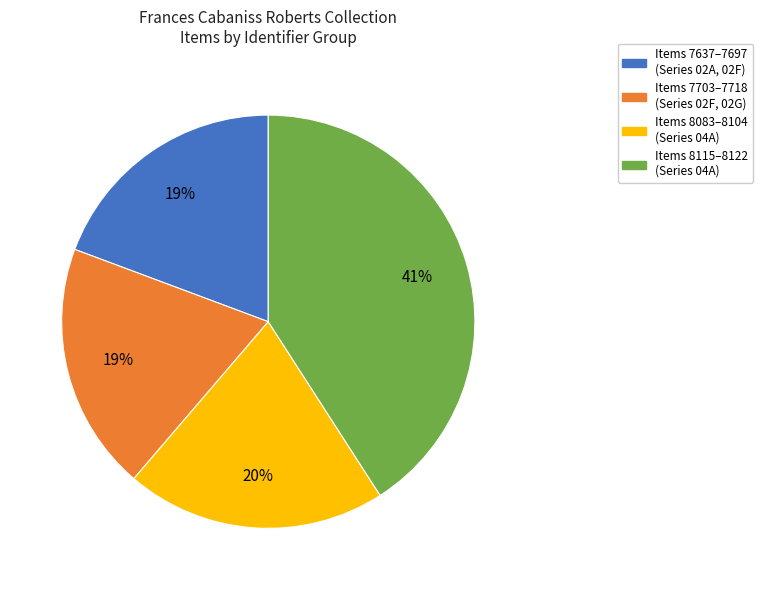

To the nearest percent, what is the difference between the largest and smallest slice percentages?

22%